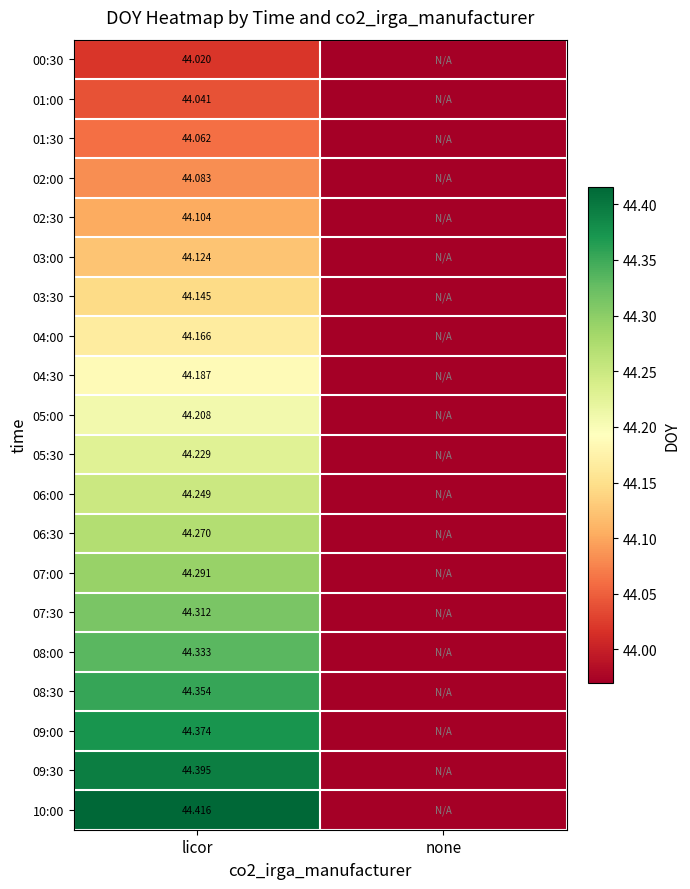

Rank the series at licor from lowest to highest value.

00:30, 01:00, 01:30, 02:00, 02:30, 03:00, 03:30, 04:00, 04:30, 05:00, 05:30, 06:00, 06:30, 07:00, 07:30, 08:00, 08:30, 09:00, 09:30, 10:00